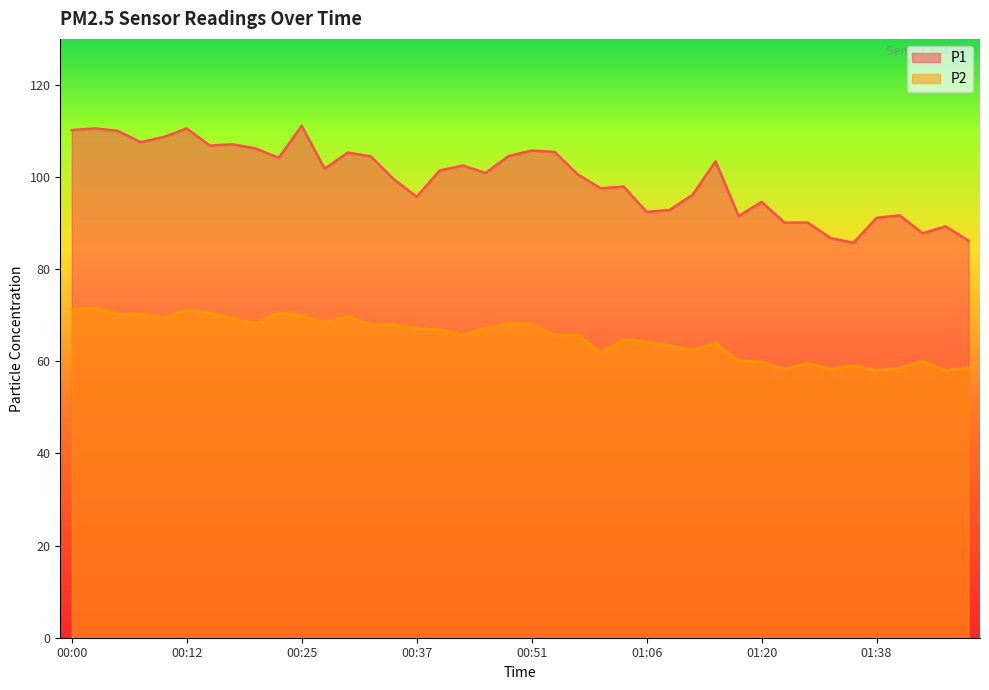

What is the label of the 11th point from the left?

00:25